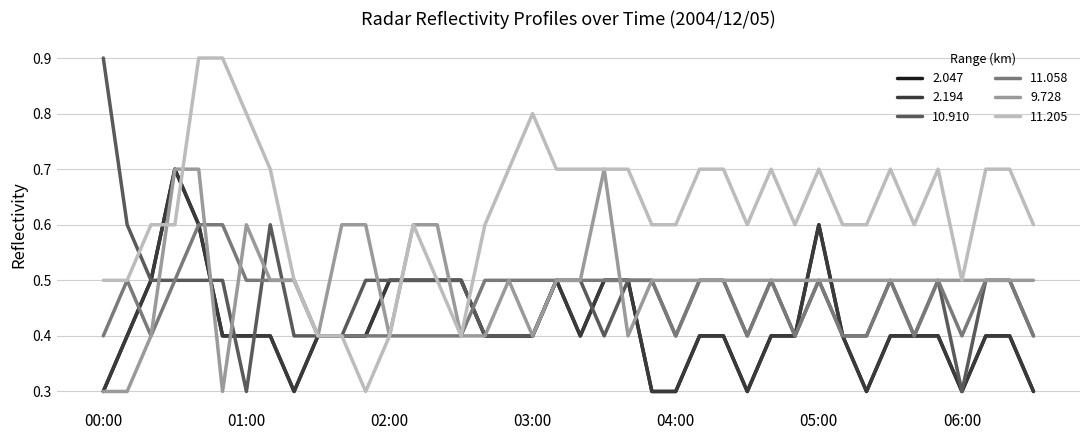

What is the sum of all 10.910 values?

18.8